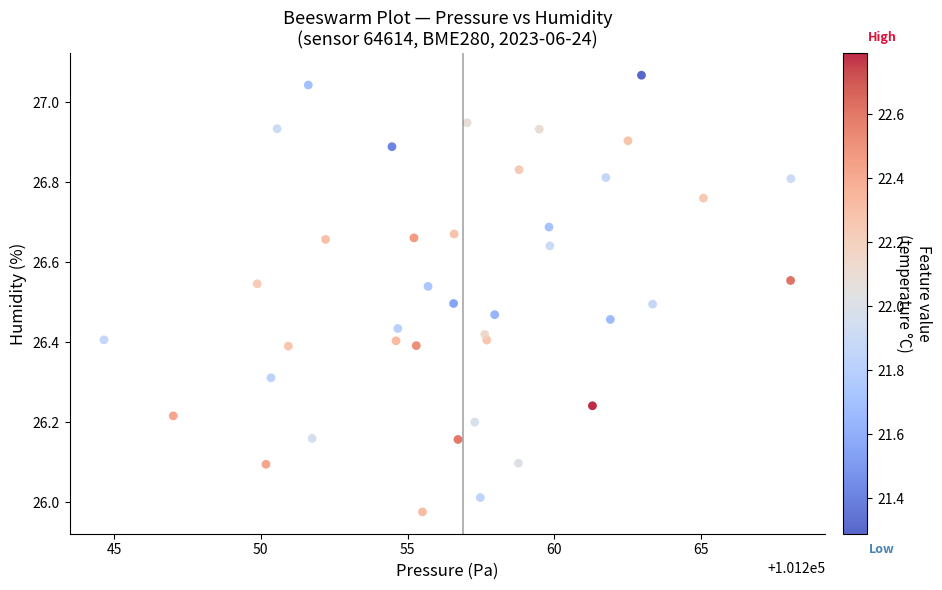

What is the range of X values (max minus min)?

23.4